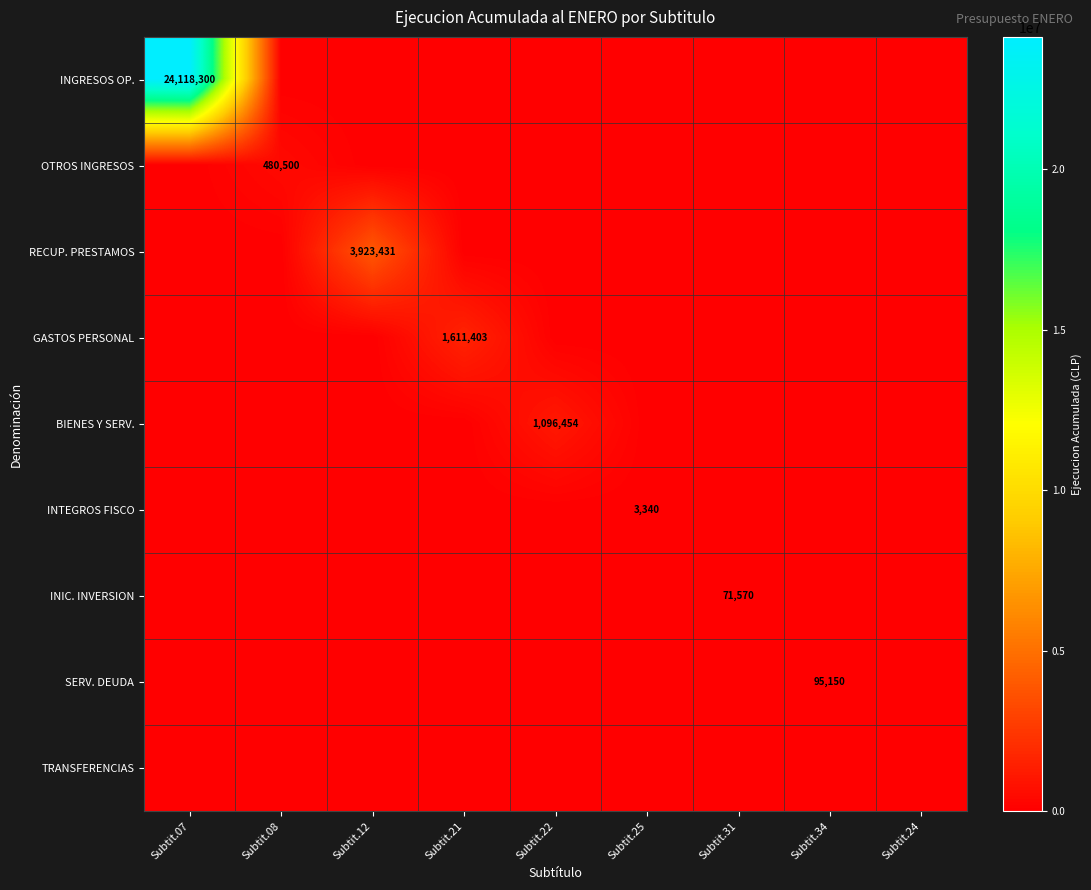

Which category has the lowest value across all series?

Subtit.08